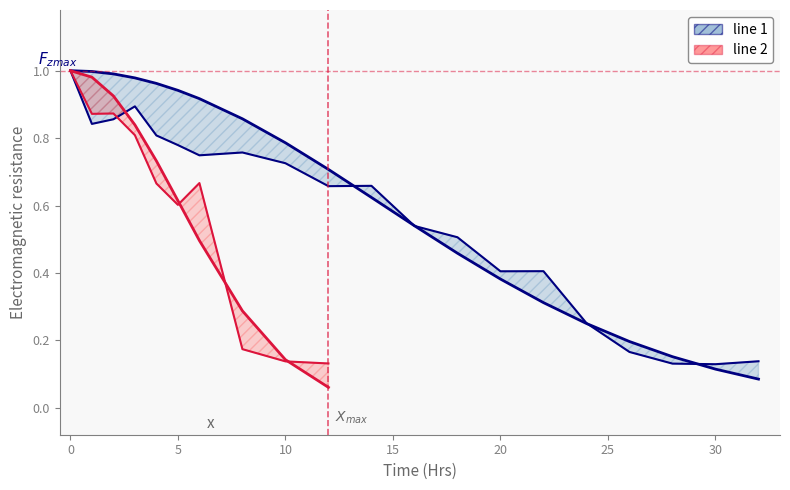

Read the SD MRpre value at 0.

1.0